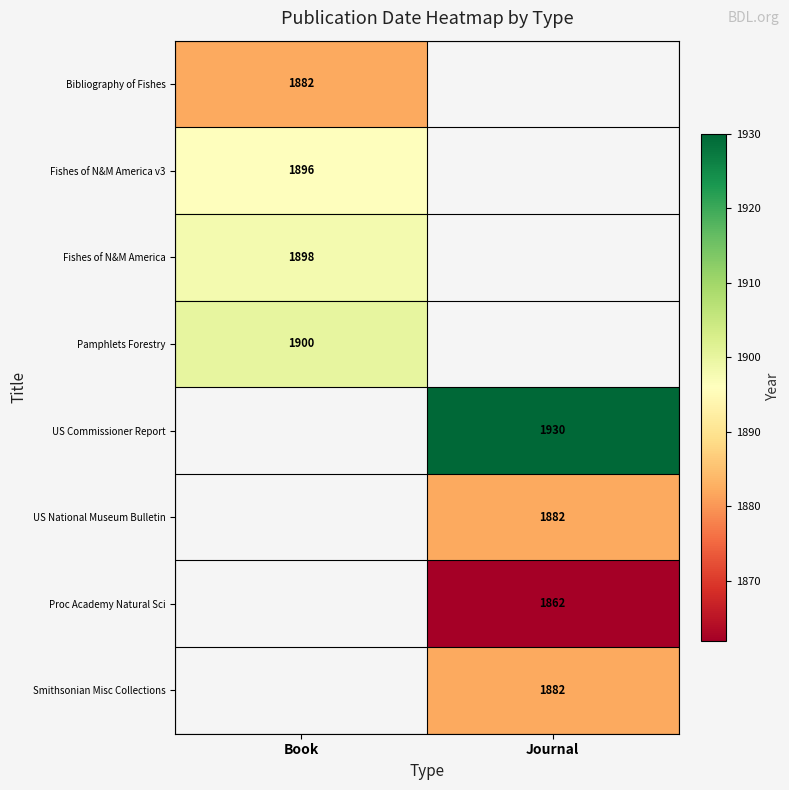

The value of Pamphlets Forestry at Book is 2588. True or false?

False